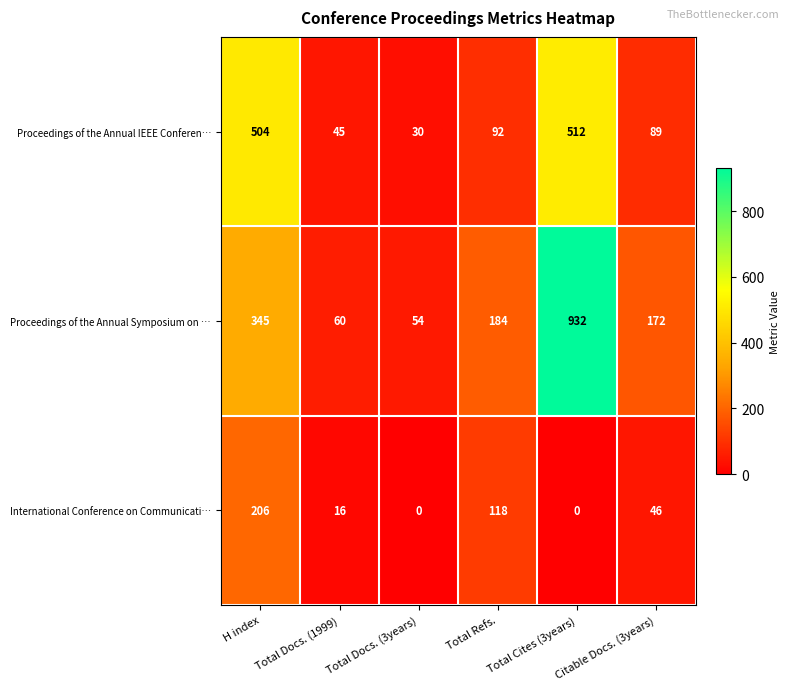

Rank the series by their maximum value, from highest to lowest.

Proceedings of the Annual Symposium on …, Proceedings of the Annual IEEE Conferen…, International Conference on Communicati…